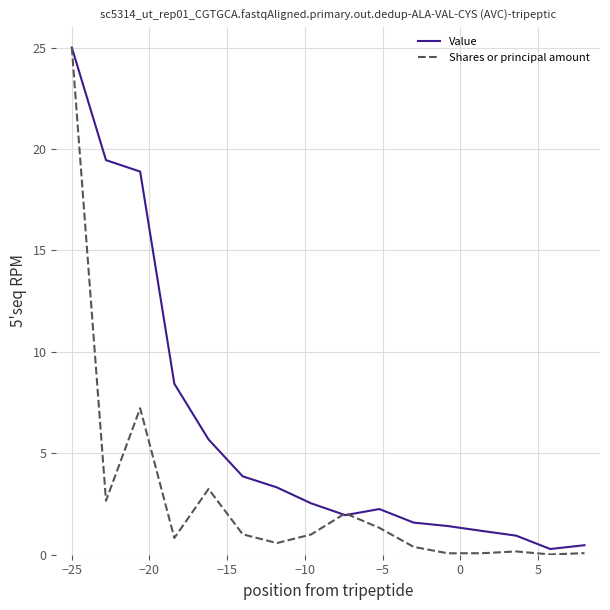

In Shares or principal amount, how many points are higher than both neighbors (excluding endpoints)?

4